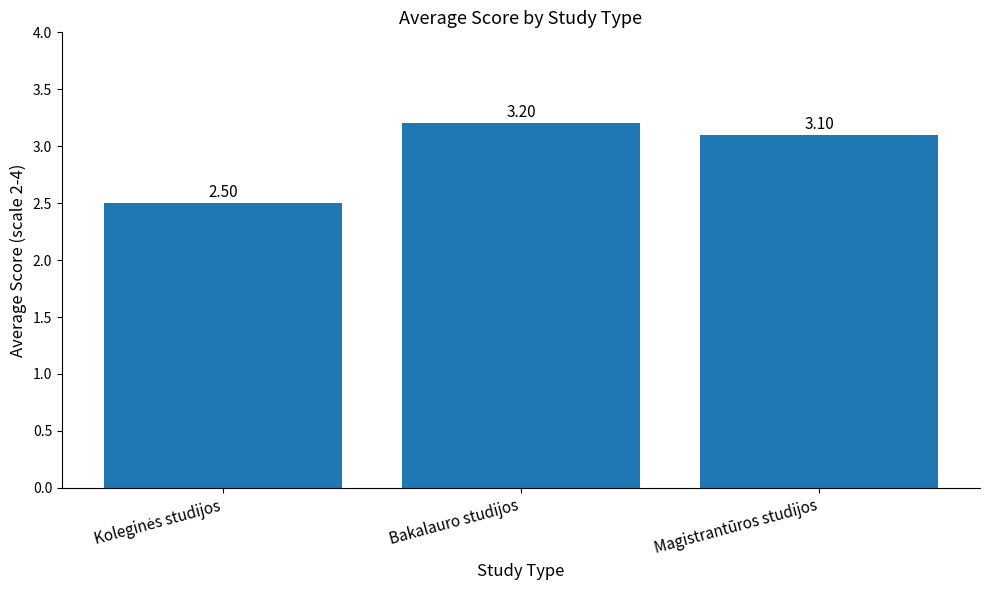

Reading right to left, transcribe all the data shown in this chart.

3.1	3.2	2.5